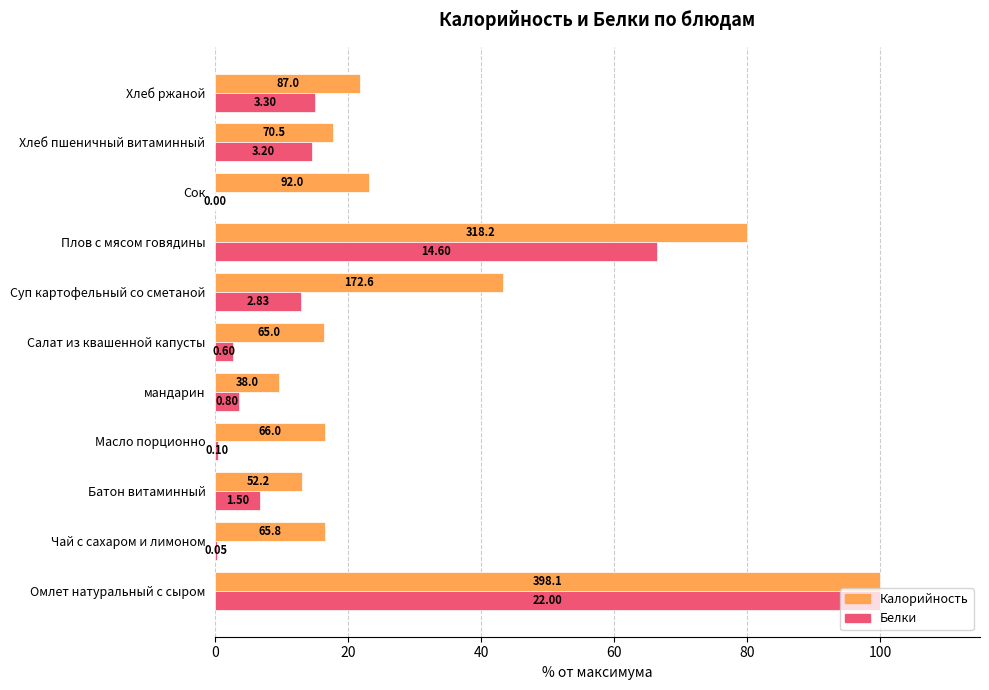

What are all the series names shown in the legend?

Калорийность, Белки